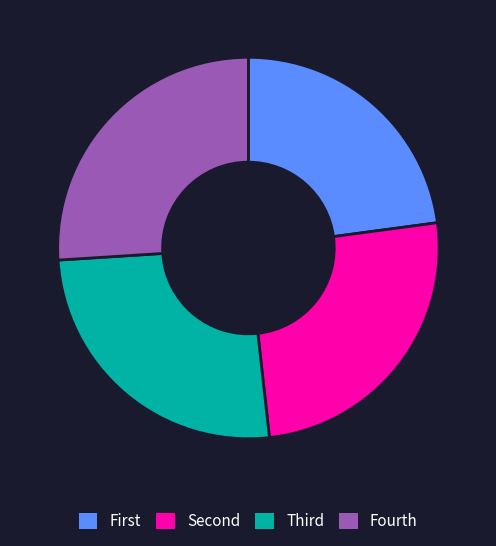

How many segments does this pie chart have?

4